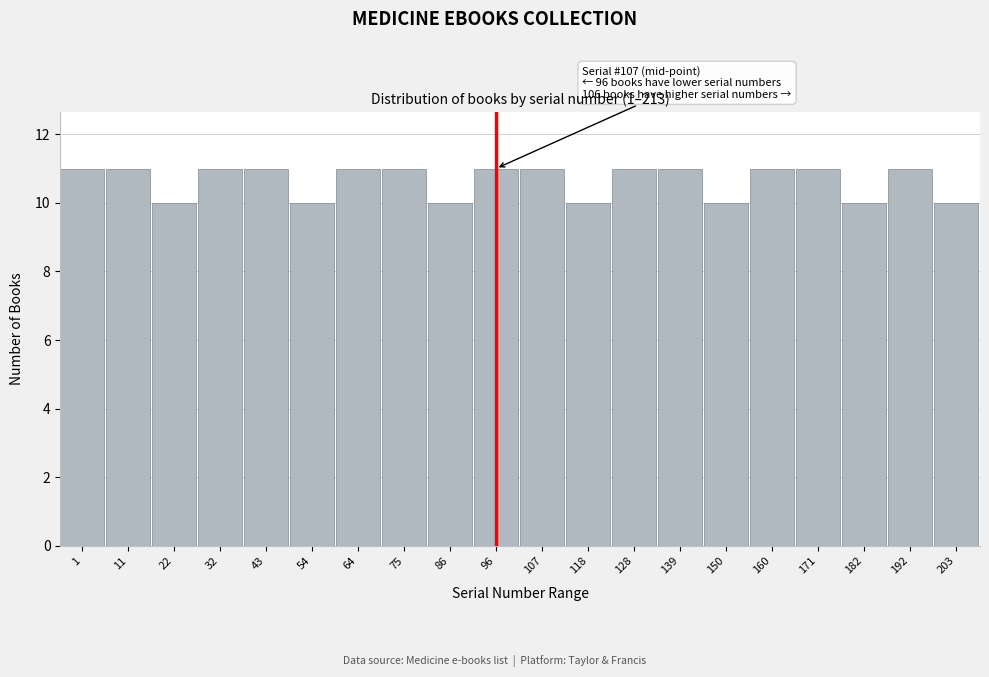

Reading right to left, what are all the values shown in this chart?

10	11	10	11	11	10	11	11	10	11	11	10	11	11	10	11	11	10	11	11